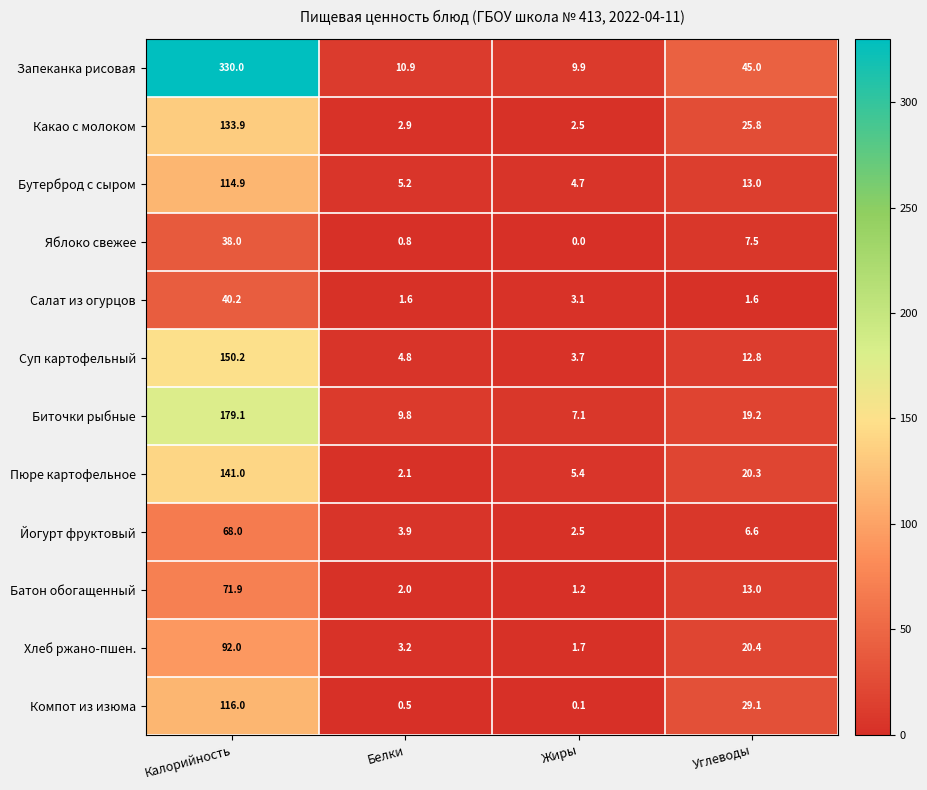

How many values in the Салат из огурцов series exceed 3?

2